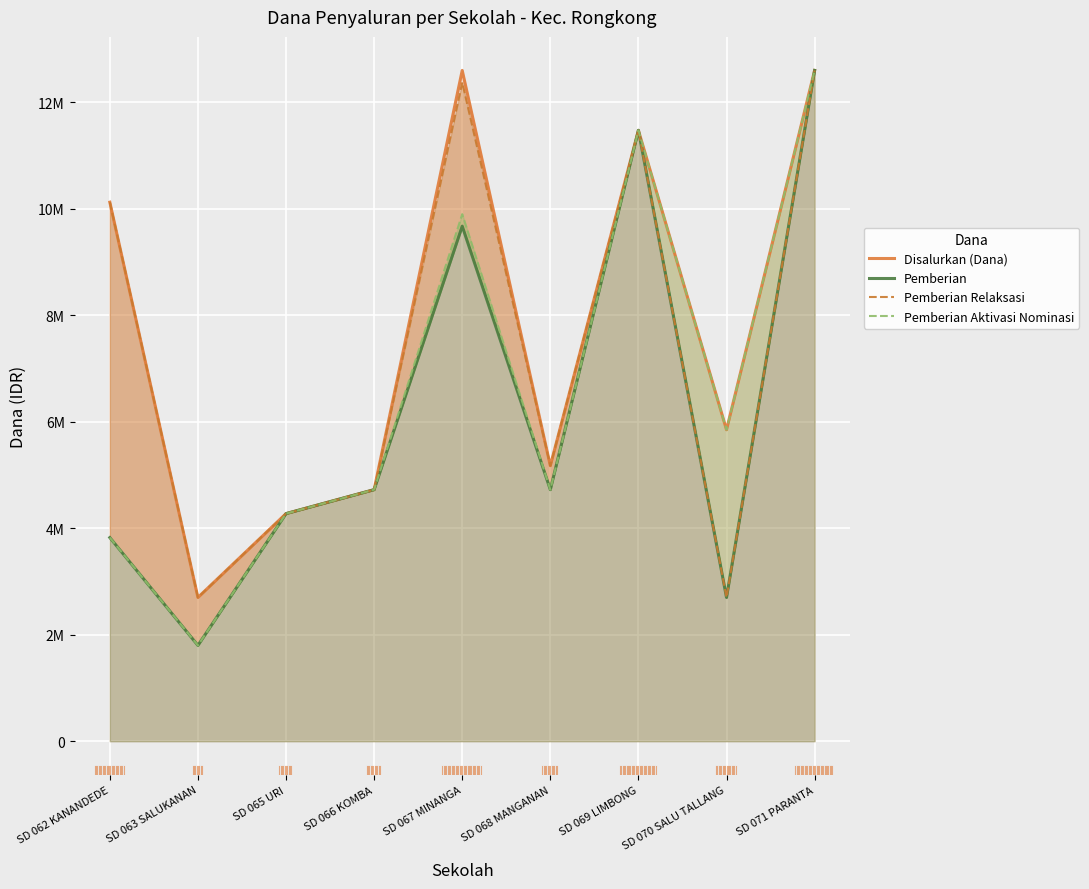

What is the label of the 2nd point from the right?

SD 070 SALU TALLANG